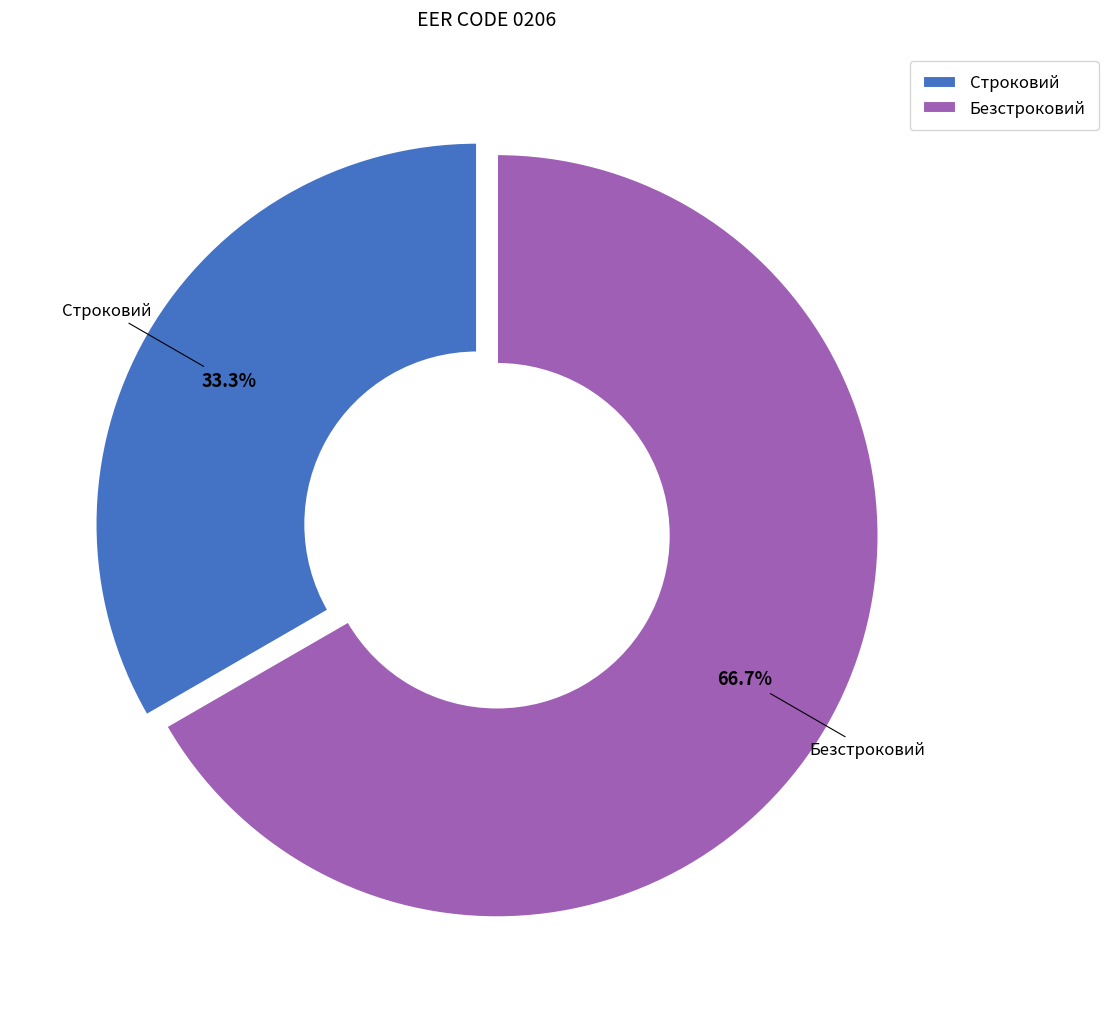

Which category accounts for the majority?

Безстроковий